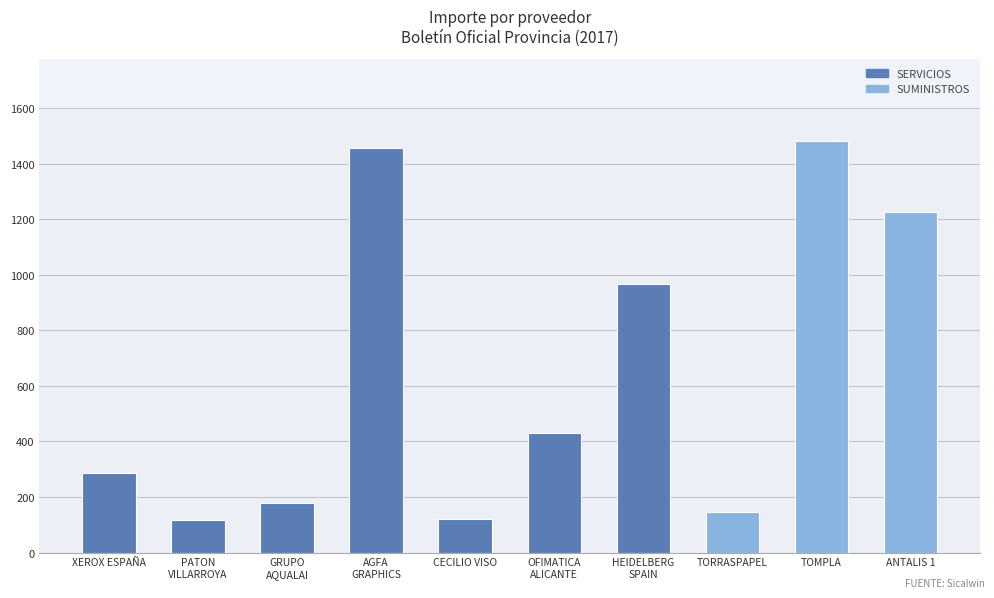

What is the value of the 1st bar from the left?

288.0